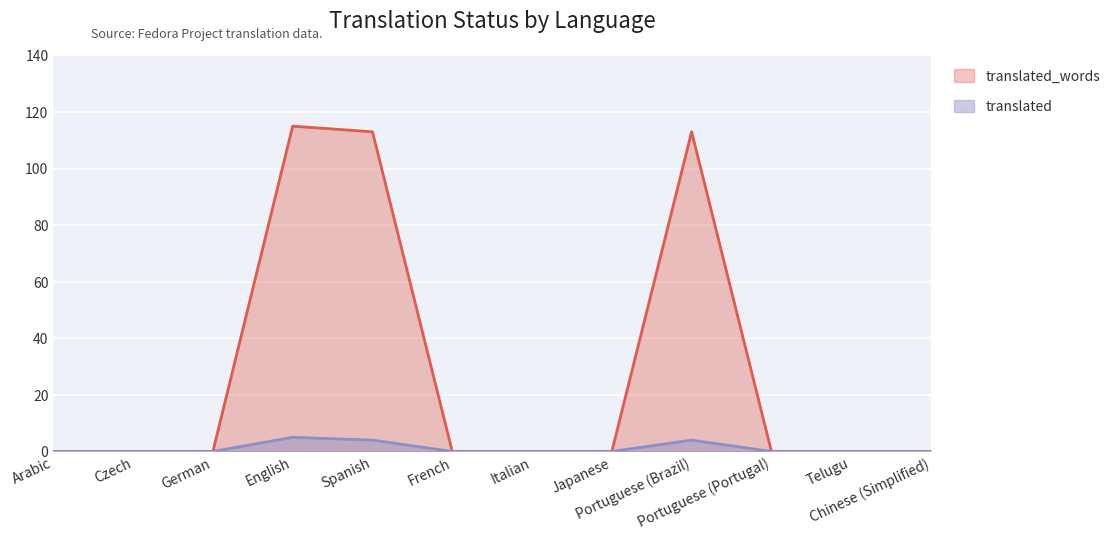

The translated_words series shows -66 at Czech. True or false?

False